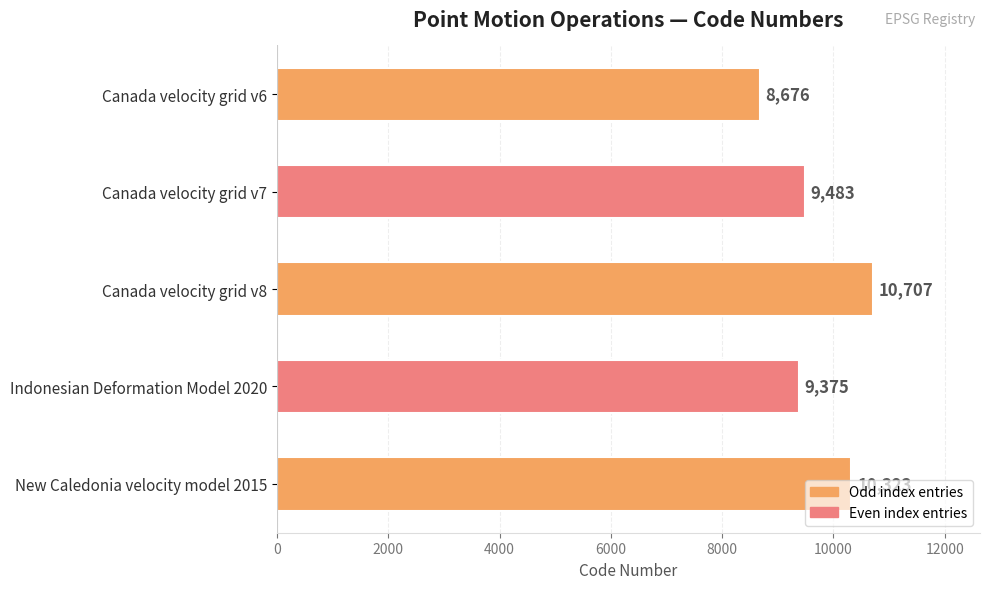

The chart shows a value of 16533 at Indonesian Deformation Model 2020. True or false?

False